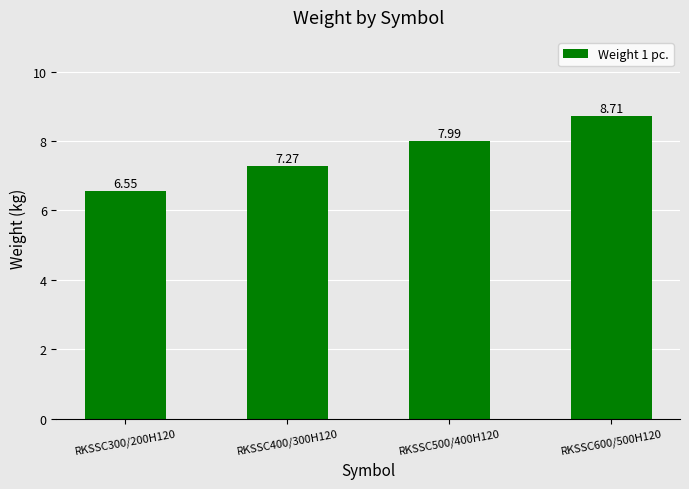

What is the label of the 3rd bar from the left?

RKSSC500/400H120